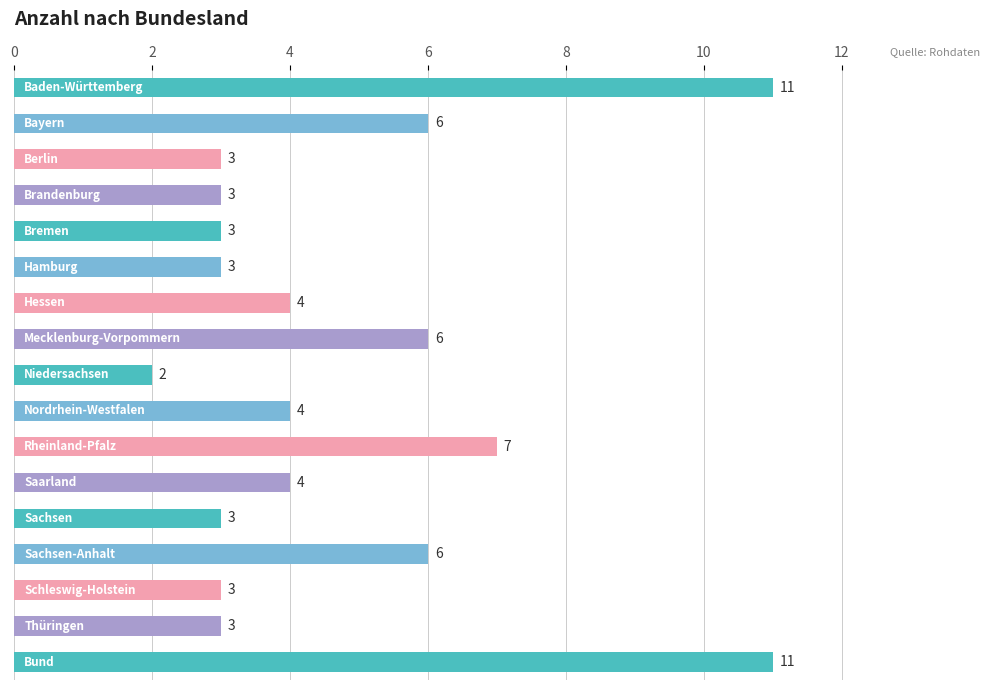

What is the average value?

5